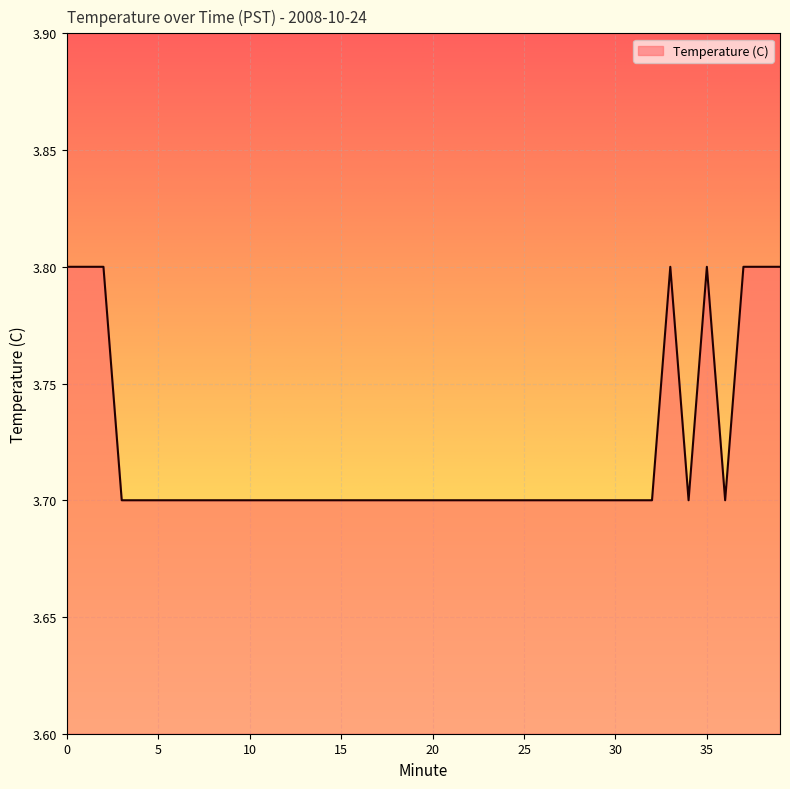

What is the greatest value displayed?

3.8